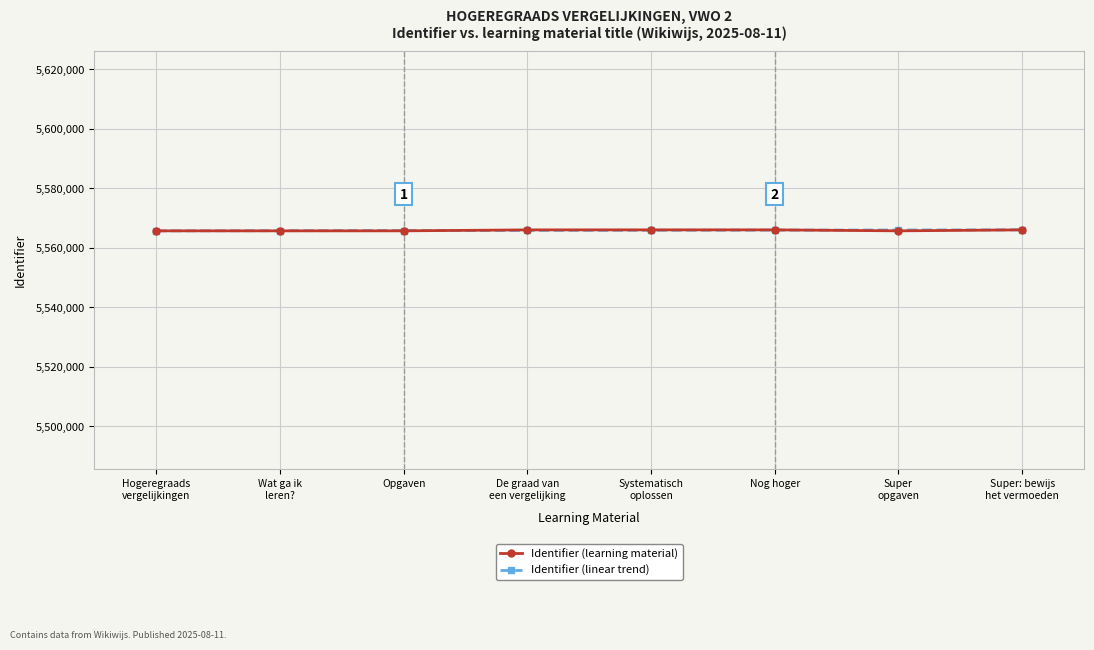

What is the value of the Identifier (learning material) point at the 3rd from the left?

5565619.0